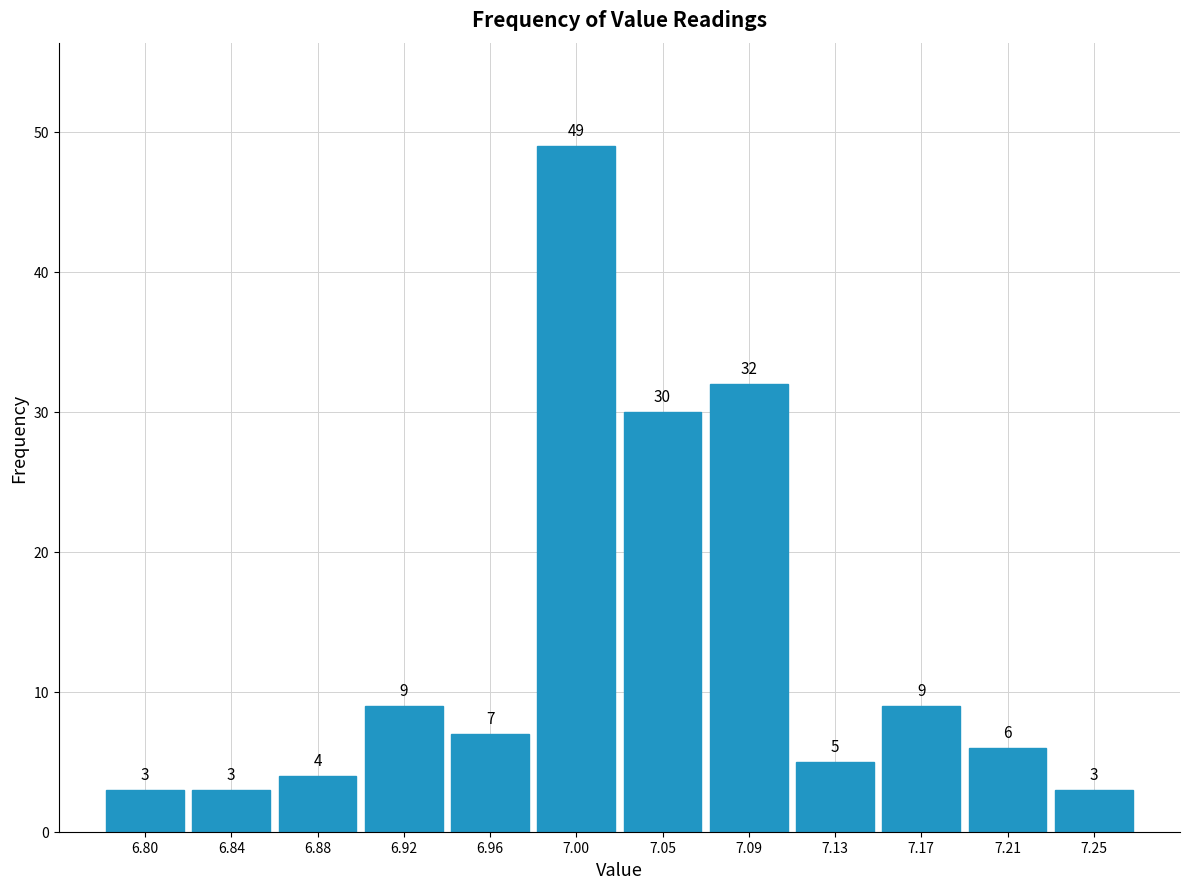

Reading left to right, transcribe this chart: for each bar, give the range it covers on the x-axis and its height. The bar edges are not printed on the chart, so give them approximately, as read against the axis.

6.780 to 6.820: 3
6.820 to 6.860: 3
6.860 to 6.905: 4
6.905 to 6.945: 9
6.945 to 6.985: 7
6.985 to 7.025: 49
7.025 to 7.065: 30
7.065 to 7.105: 32
7.105 to 7.150: 5
7.150 to 7.190: 9
7.190 to 7.230: 6
7.230 to 7.270: 3